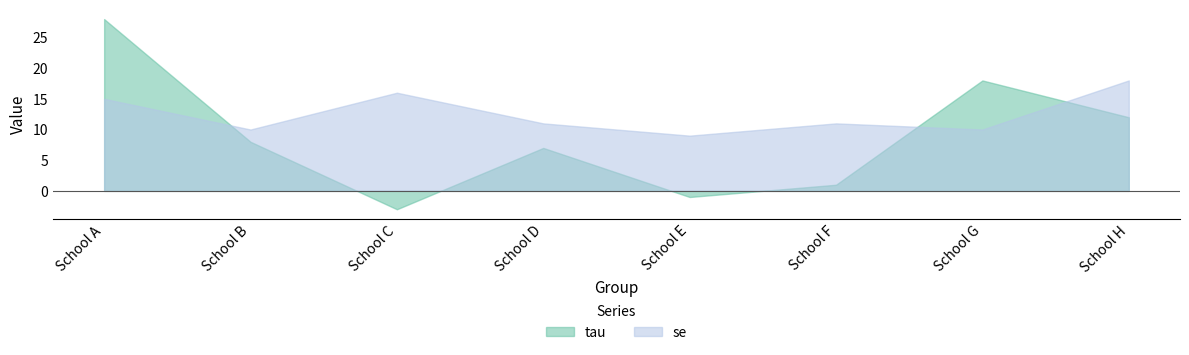

What are all the series names shown in the legend?

tau, se